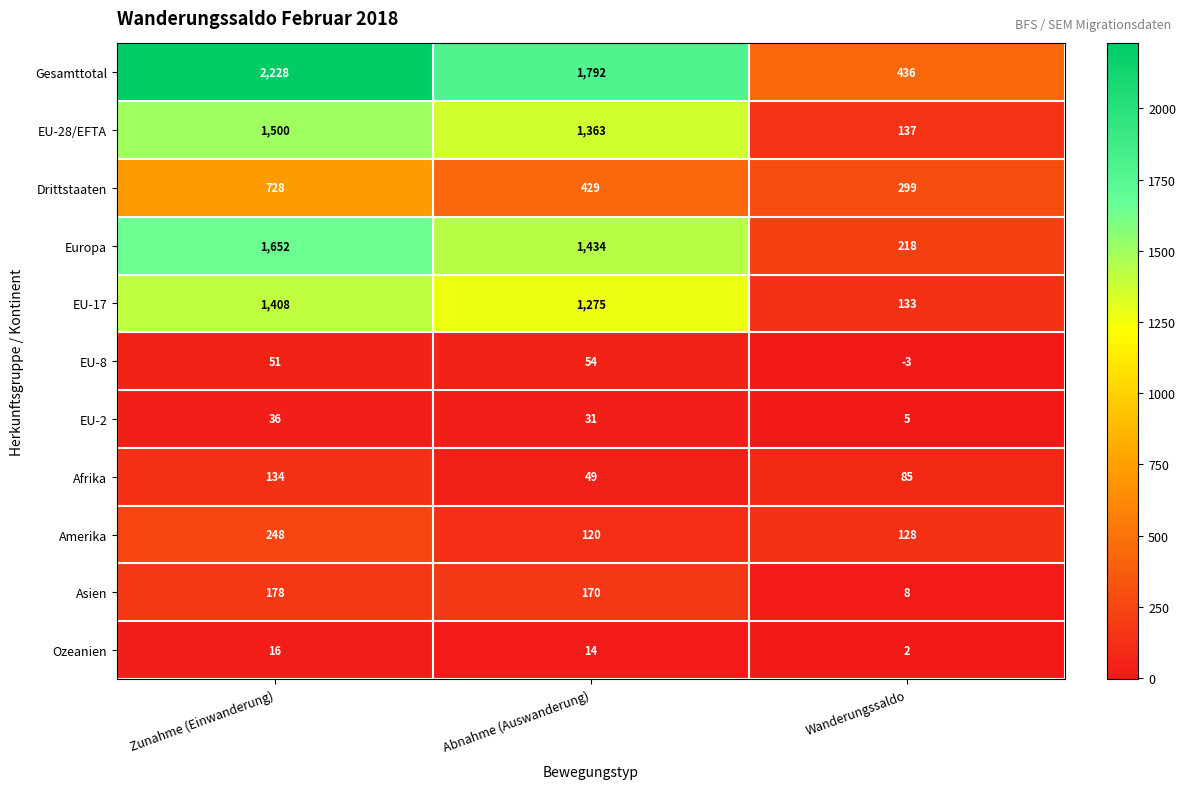

What is the difference between the maximum and minimum values in the Ozeanien series?

14